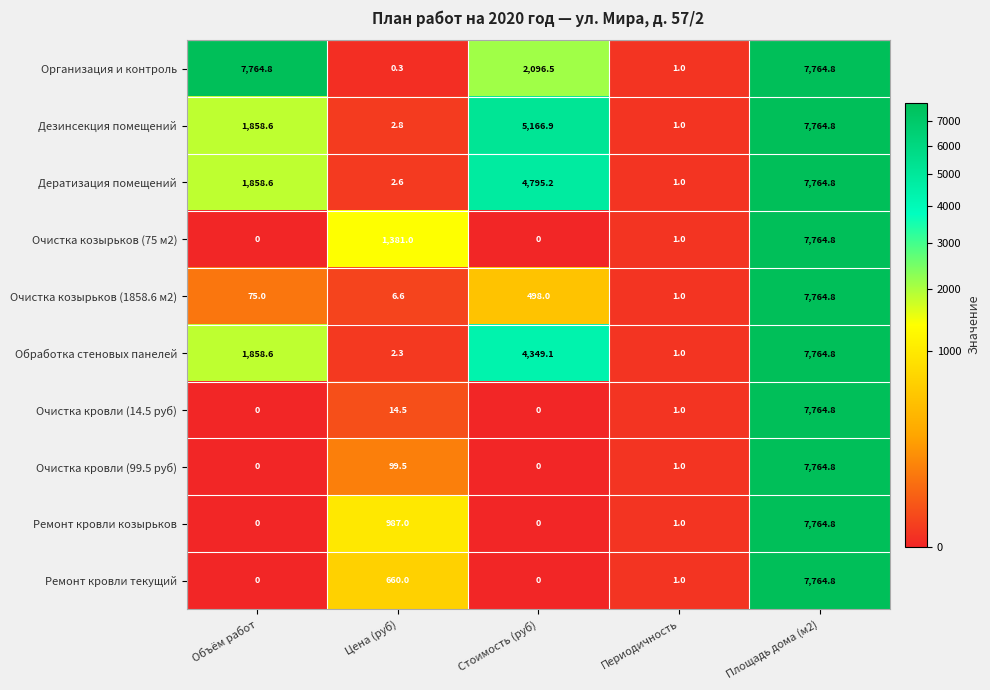

What is the spread (max minus min) of values at Объём работ?

7764.8